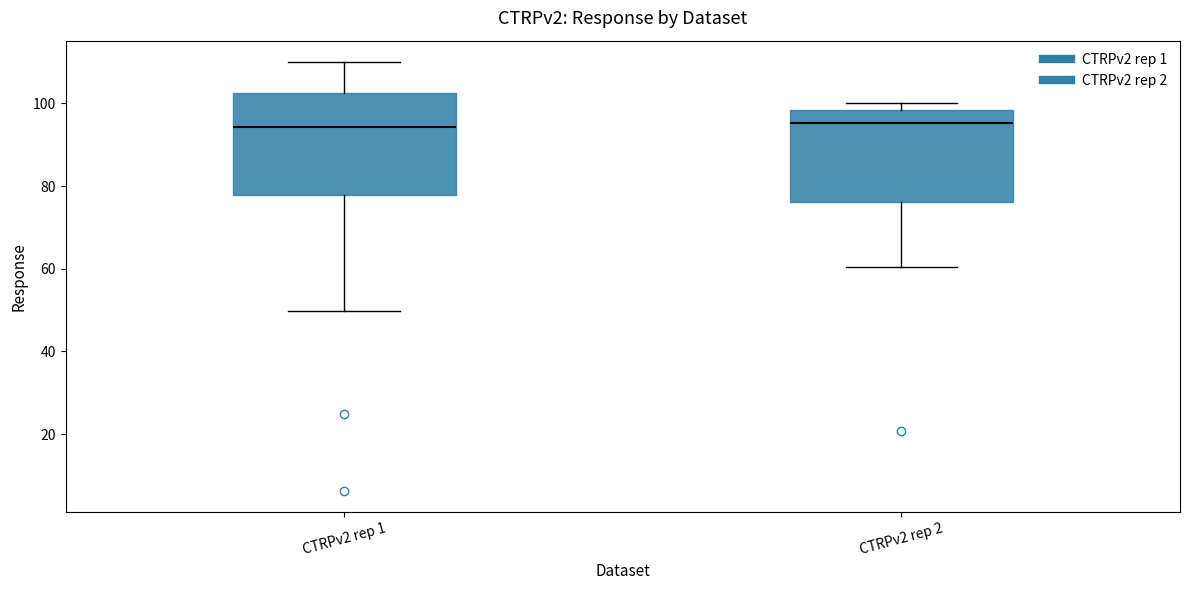

Reading left to right, read every box against the y-axis: the position of its median line, the range the box covers, and the ends of its whiskers. The values are not printed on the chart, so give them approximately, as read against the axis.

CTRPv2 rep 1: median 94, box 78 to 102, whiskers 50 to 110
CTRPv2 rep 2: median 96, box 76 to 98, whiskers 60 to 100